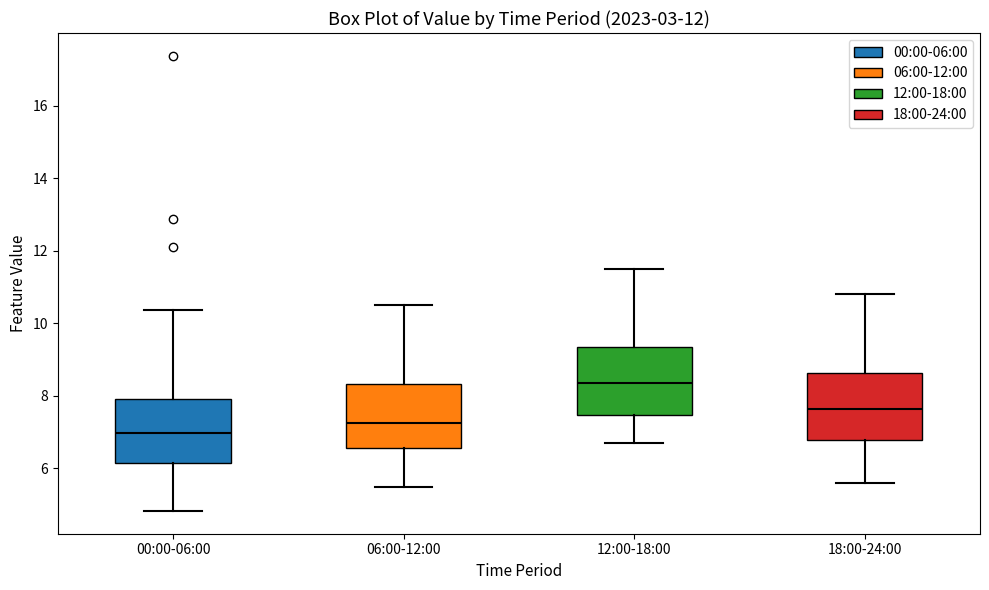

Which box's median line is the lowest?

00:00-06:00